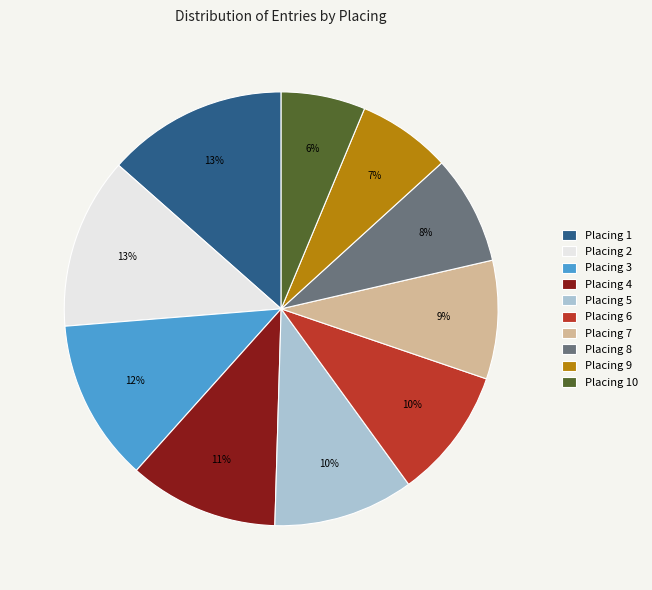

What is the smallest slice in the pie chart?

Placing 10